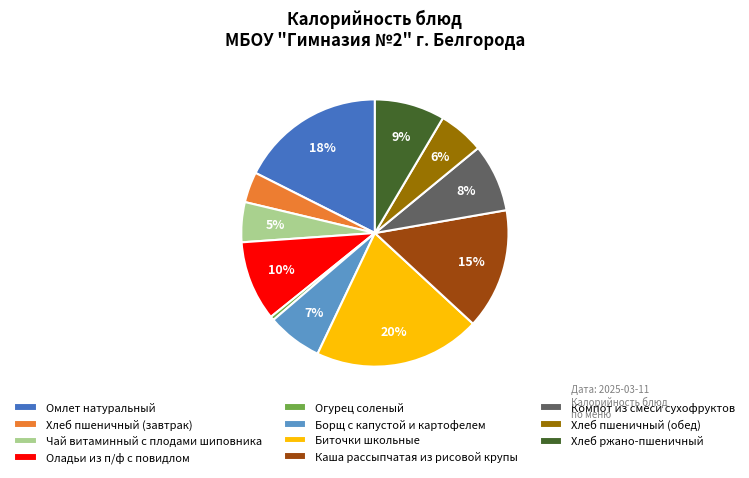

What percentage is the Каша рассыпчатая из рисовой крупы slice, to the nearest percent?

15%